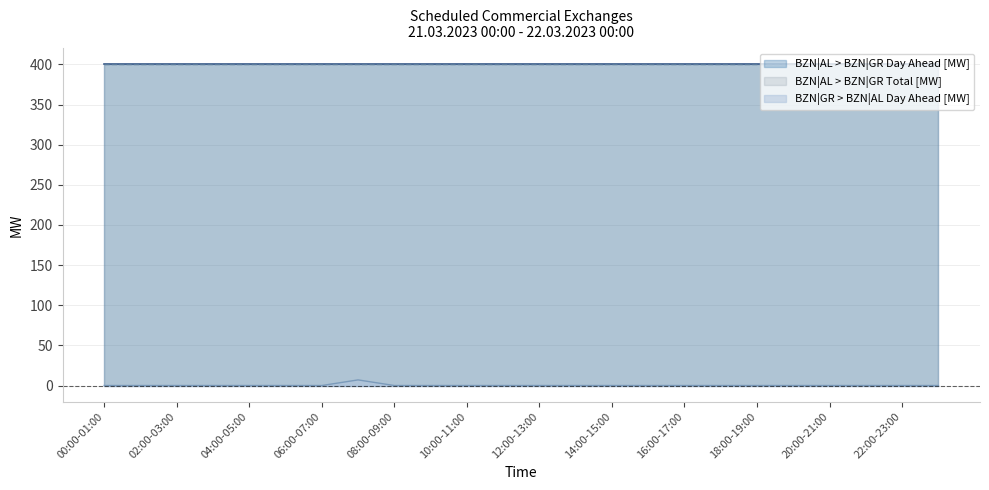

What are all the series names shown in the legend?

BZN|AL > BZN|GR Day Ahead [MW], BZN|GR > BZN|AL Day Ahead [MW], BZN|AL > BZN|GR Total [MW]